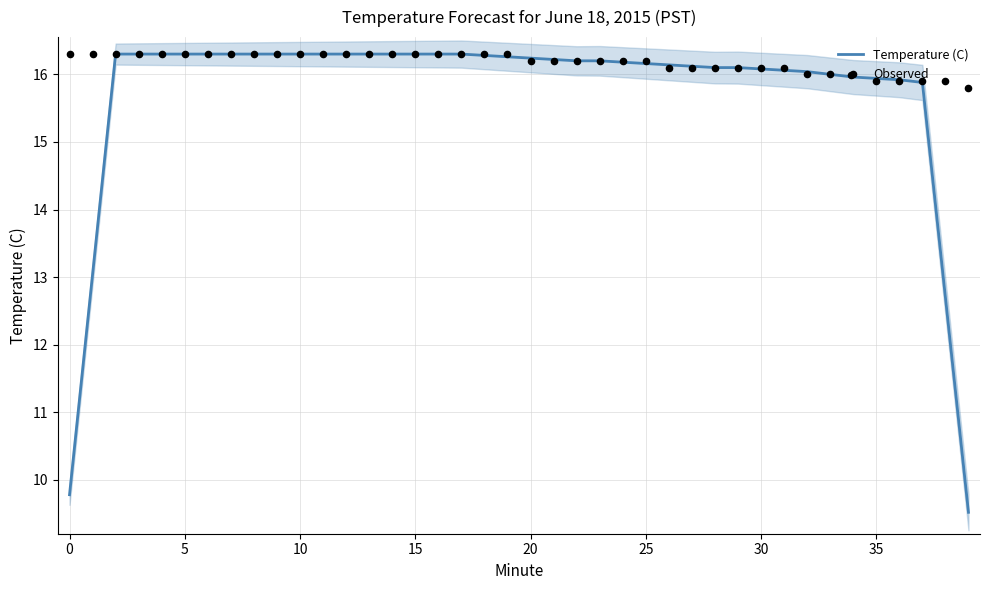

Which series contains the lowest Y value?

Temperature (C)